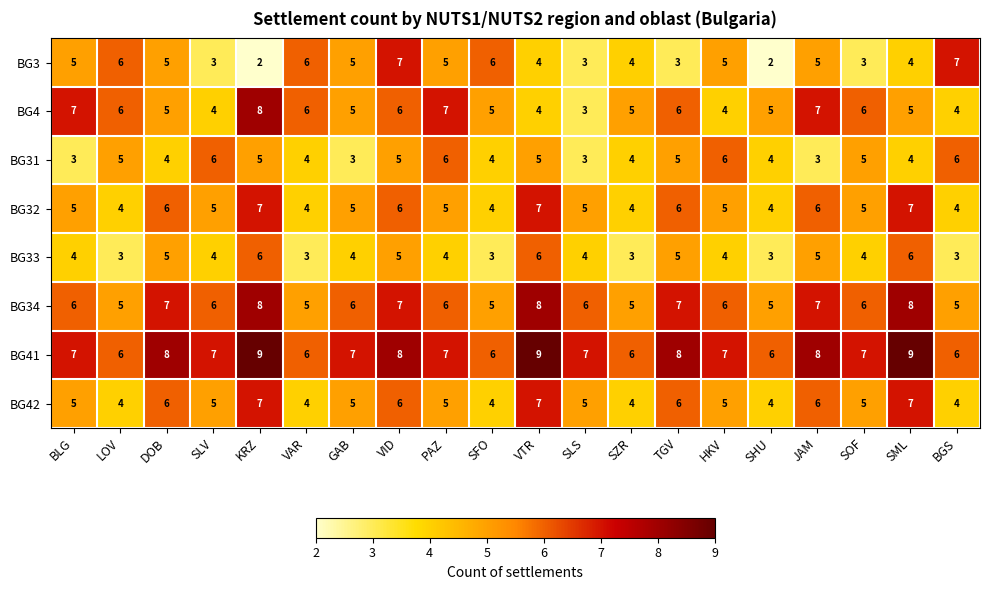

The BG3 series shows 3 at SLS. True or false?

True